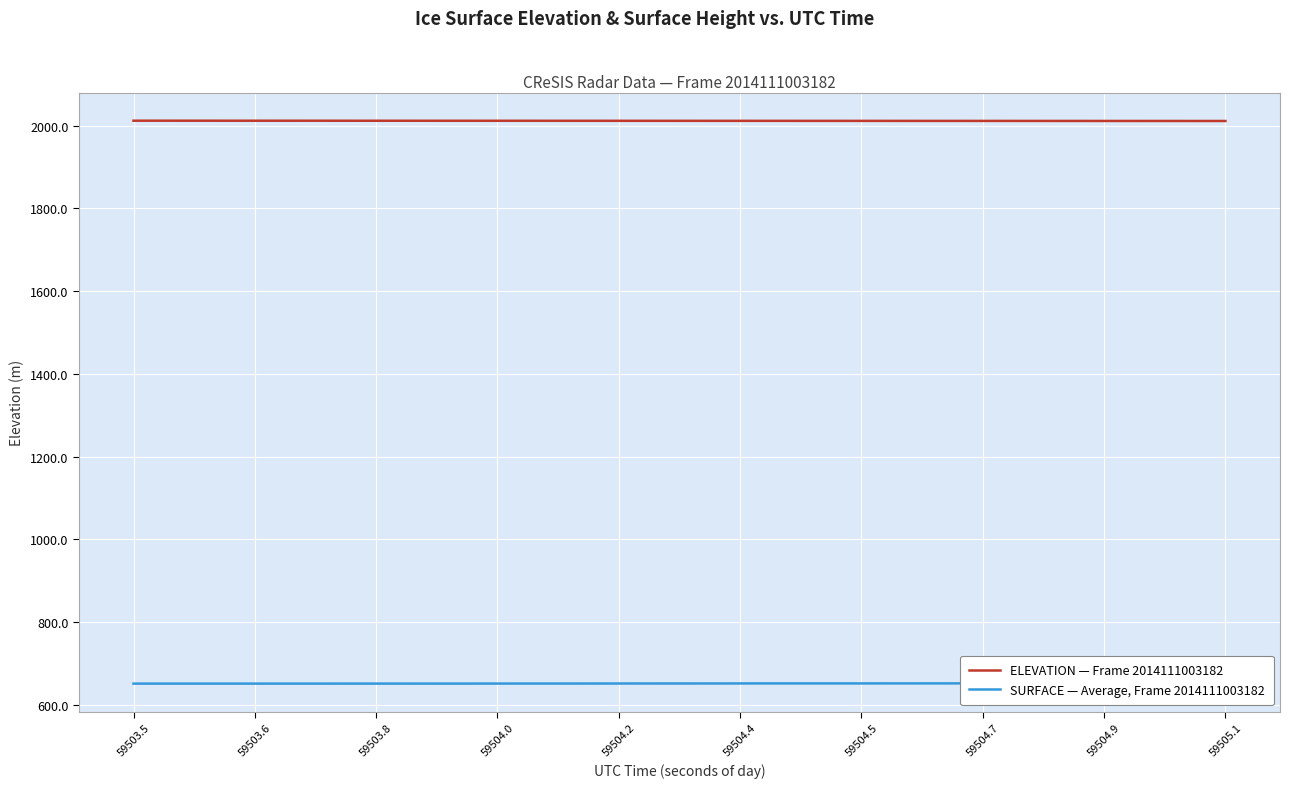

What is the maximum value for ELEVATION — Frame 2014111003182?

2011.7